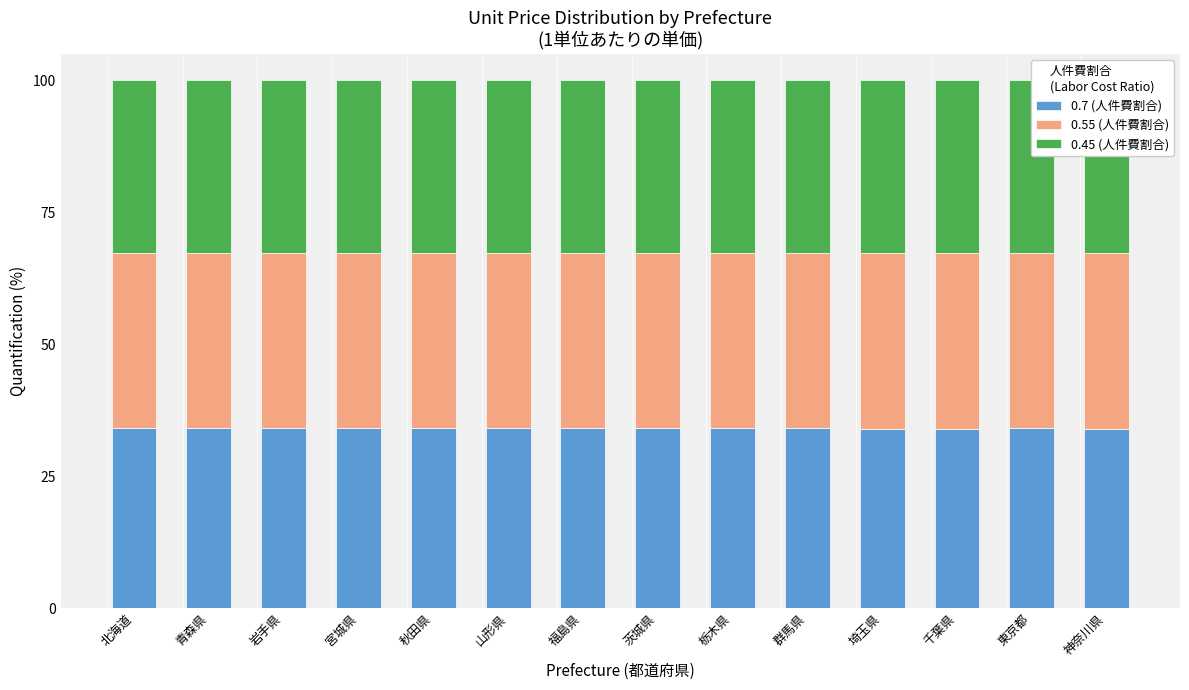

What position from the right is 茨城県?

7